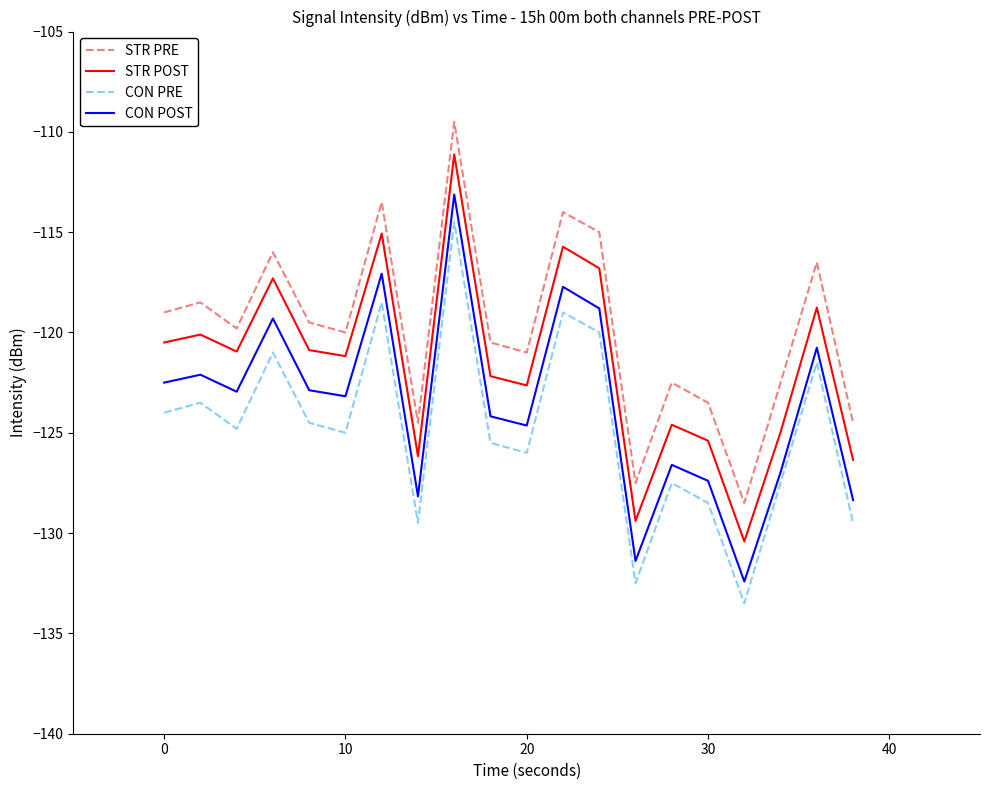

What is the minimum value shown in the chart?

-133.5